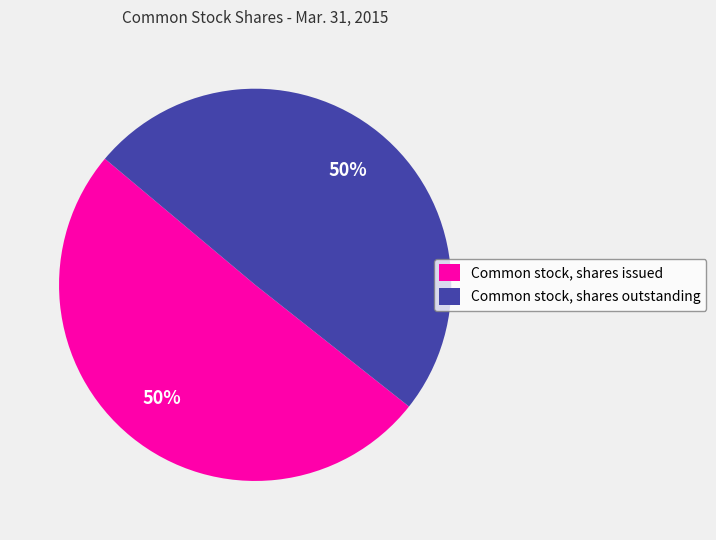

What is the ratio of the value at Common stock, shares issued to the value at Common stock, shares outstanding?

1.0